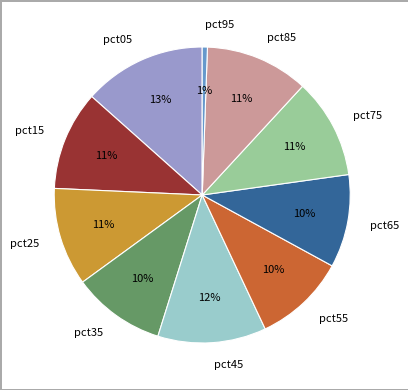

Does pct75 account for over 50% of the chart?

No